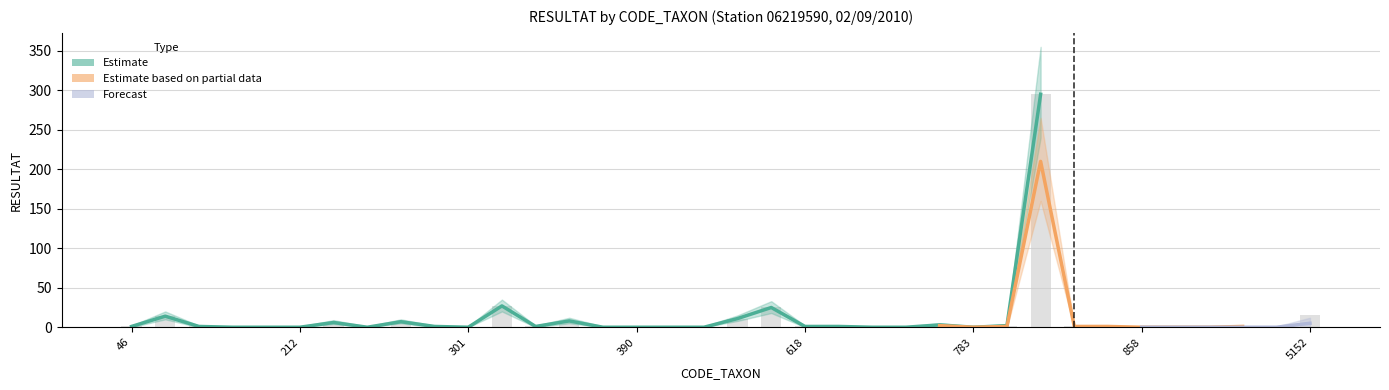

The Estimate based on partial data series shows 124 at 858. True or false?

False